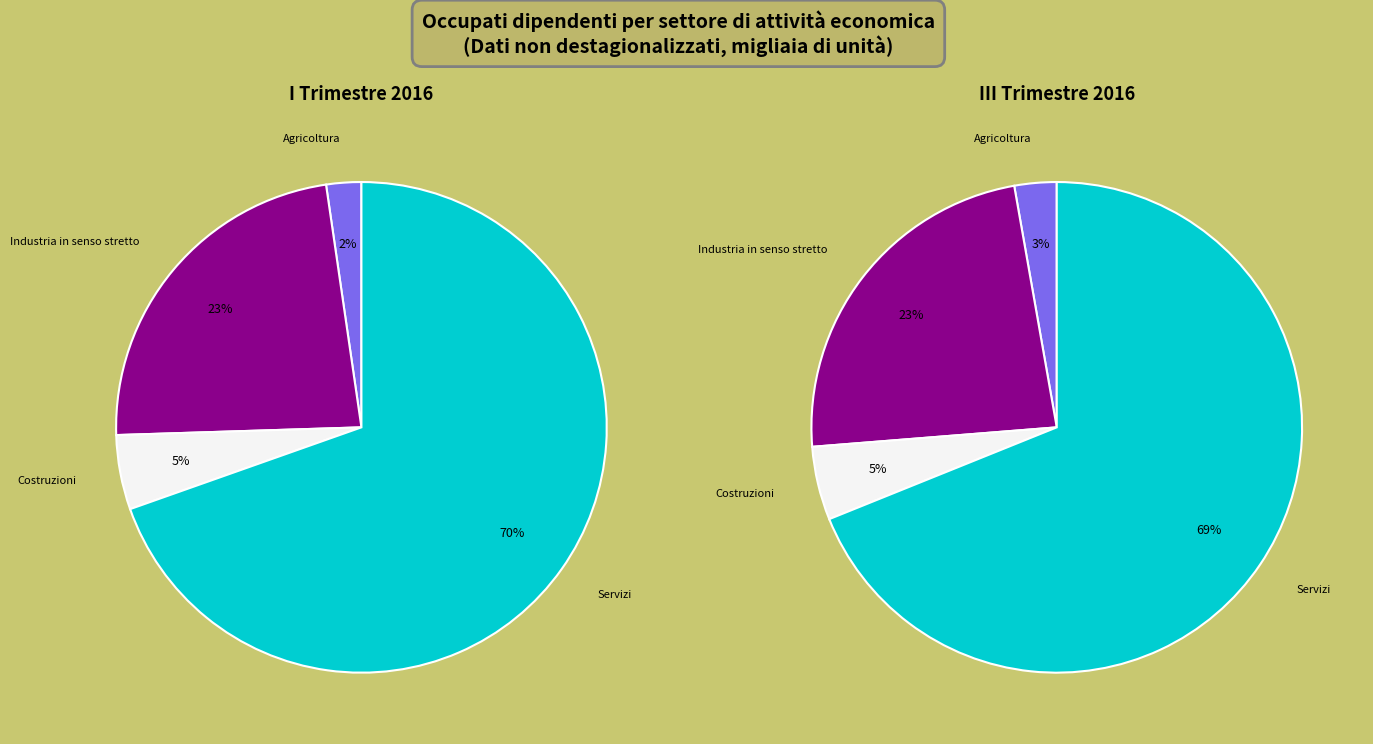

Is the sum of I Trimestre and II Trimestre greater than half?

No